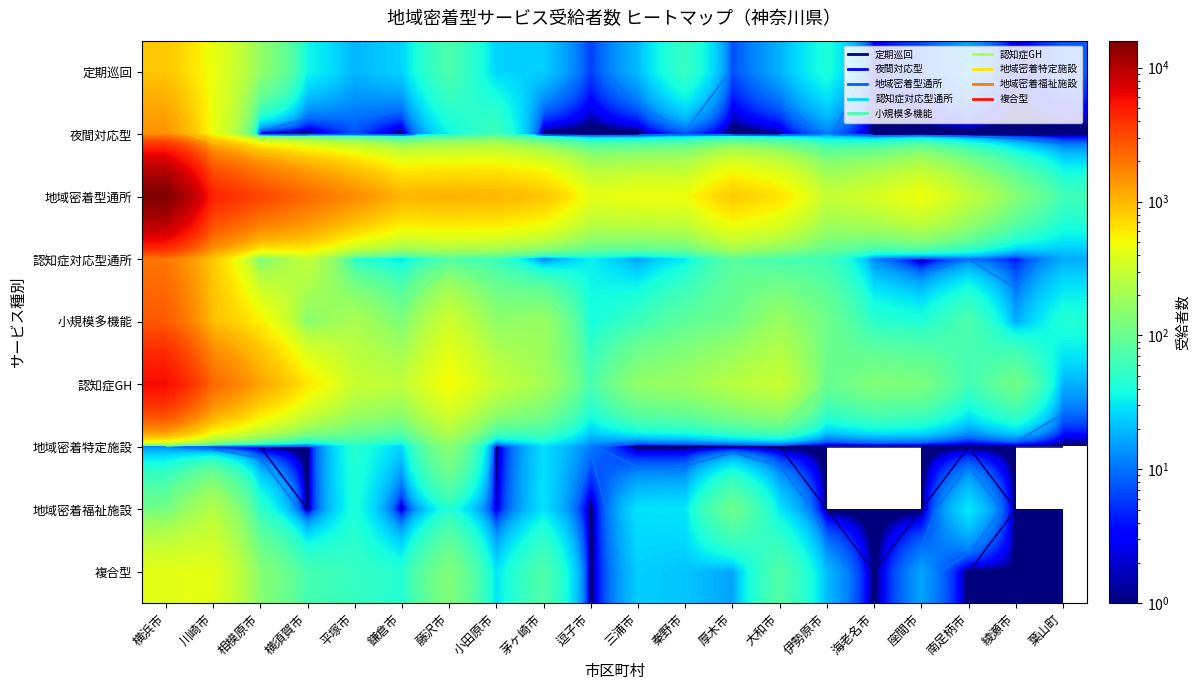

What is the difference between the maximum and minimum values in the 夜間対応型 series?

1457